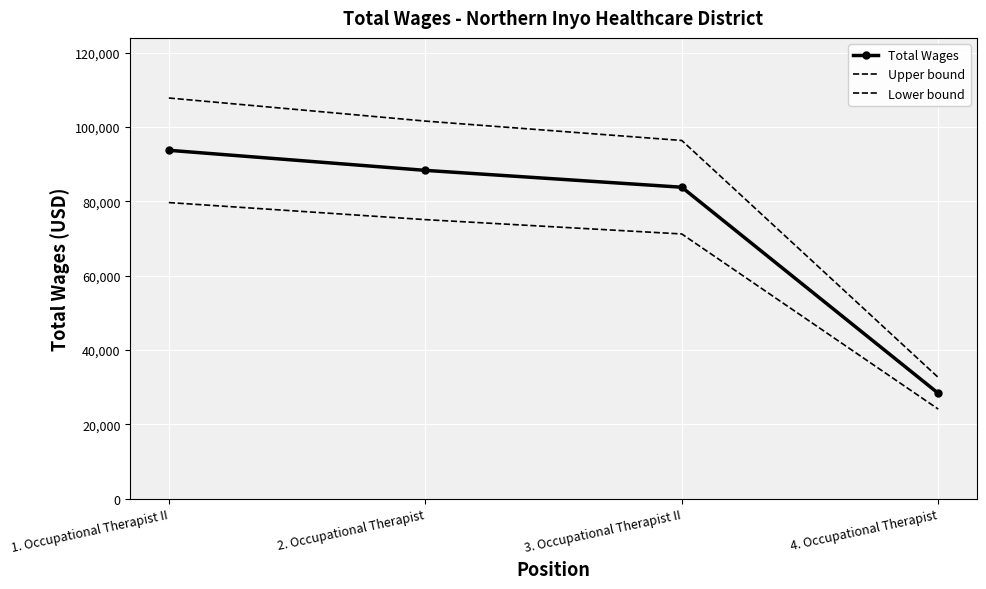

True or false: Total Wages and Upper bound intersect in this chart.

False